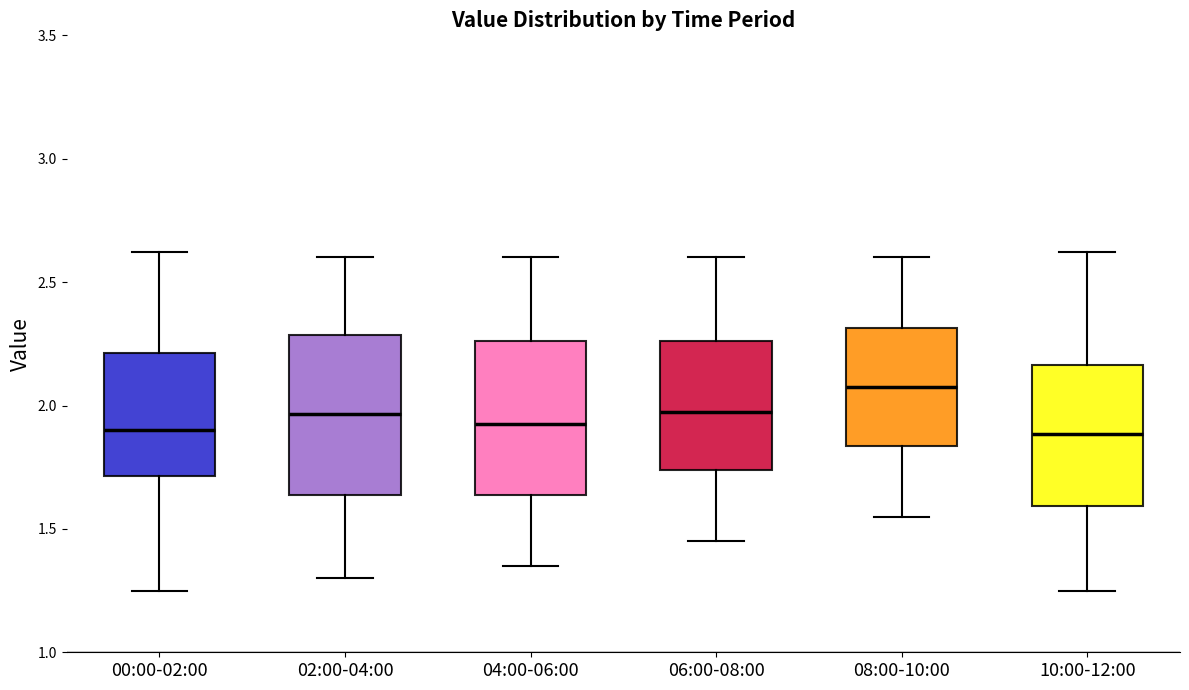

Where does the lower whisker of the box for 04:00-06:00 end on the y-axis? The values are not printed on the chart, so give them approximately, as read against the axis.

1.35